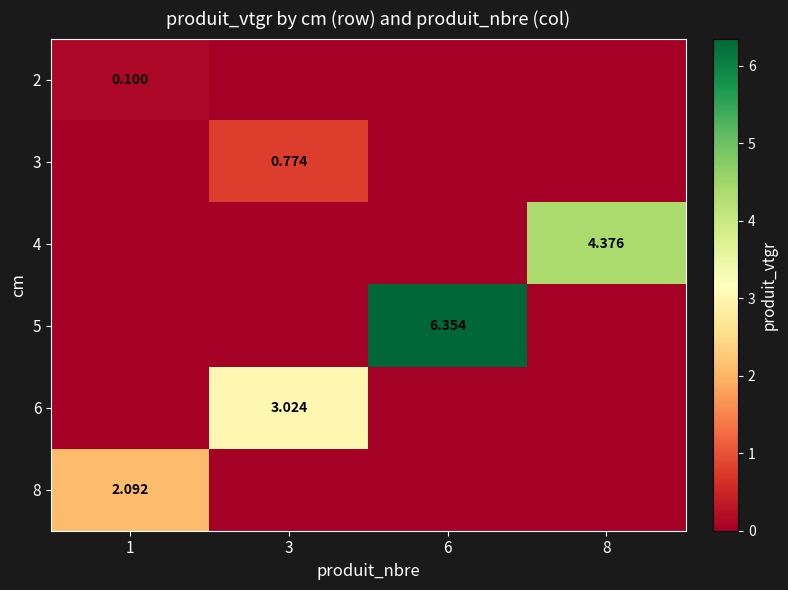

What is the difference between the highest and lowest values at 8?

4.4